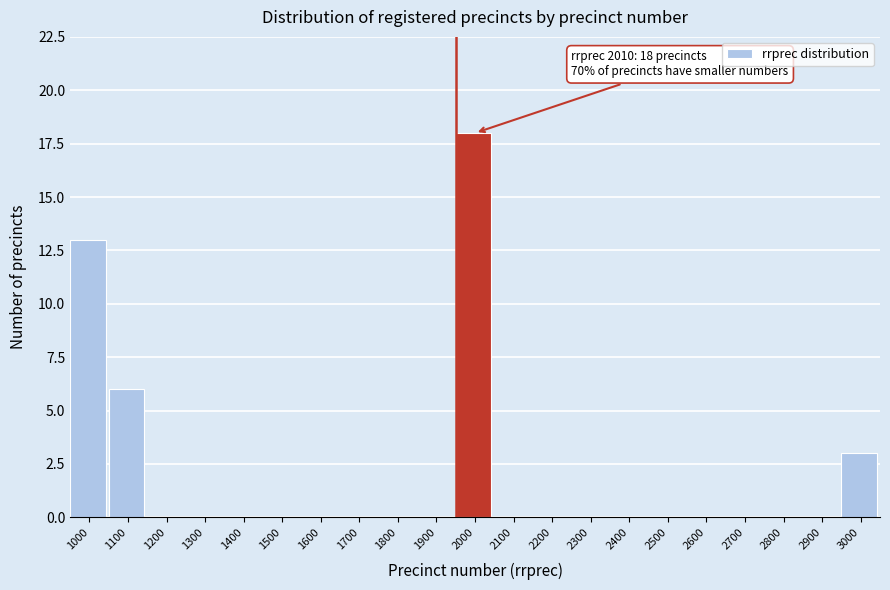

Reading right to left, list all the values displayed in this chart.

3000=3	2900=0	2800=0	2700=0	2600=0	2500=0	2400=0	2300=0	2200=0	2100=0	2000=18	1900=0	1800=0	1700=0	1600=0	1500=0	1400=0	1300=0	1200=0	1100=6	1000=13